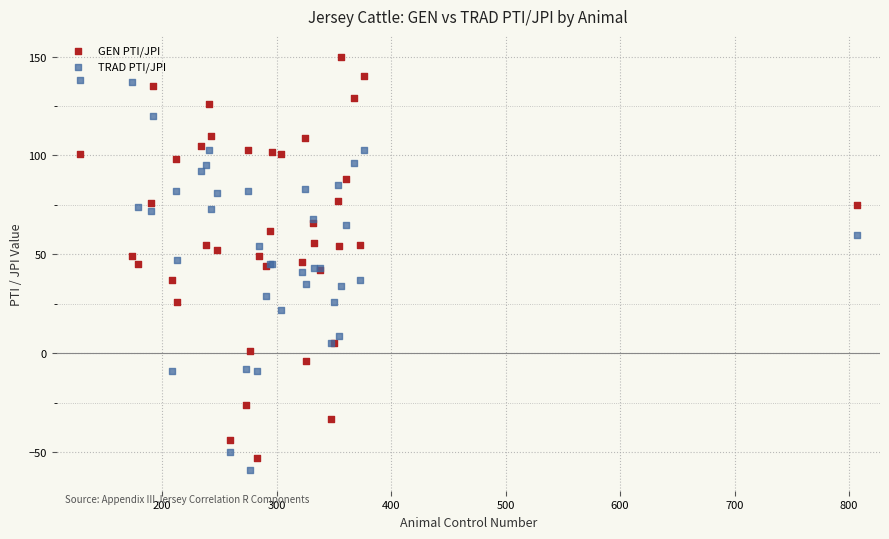

Which series contains the lowest Y value?

TRAD PTI/JPI